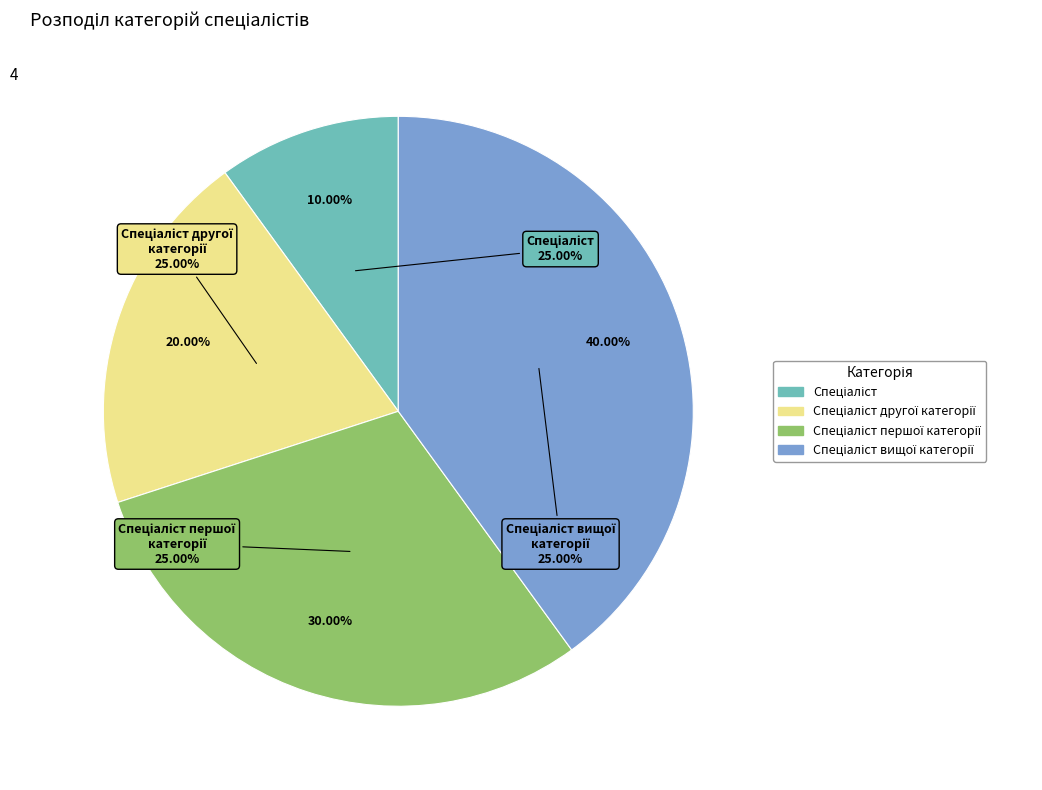

Is Спеціаліст другої категорії the majority of the pie?

No